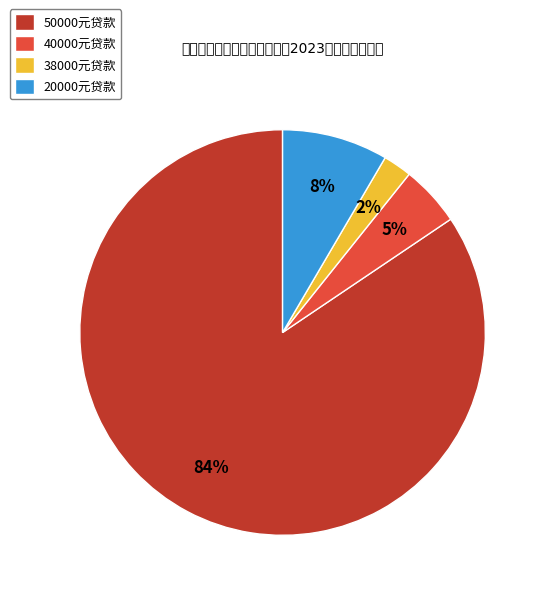

To the nearest percent, what percentage of the pie is 40000元贷款?

5%